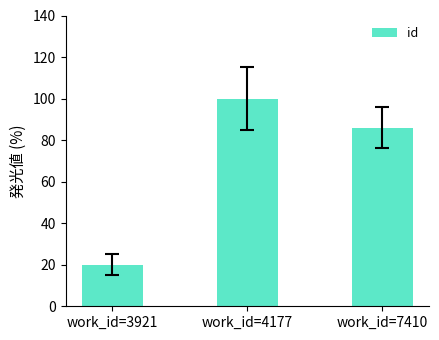

Reading right to left, extract all data points from this chart.

work_id=7410=86	work_id=4177=100	work_id=3921=20